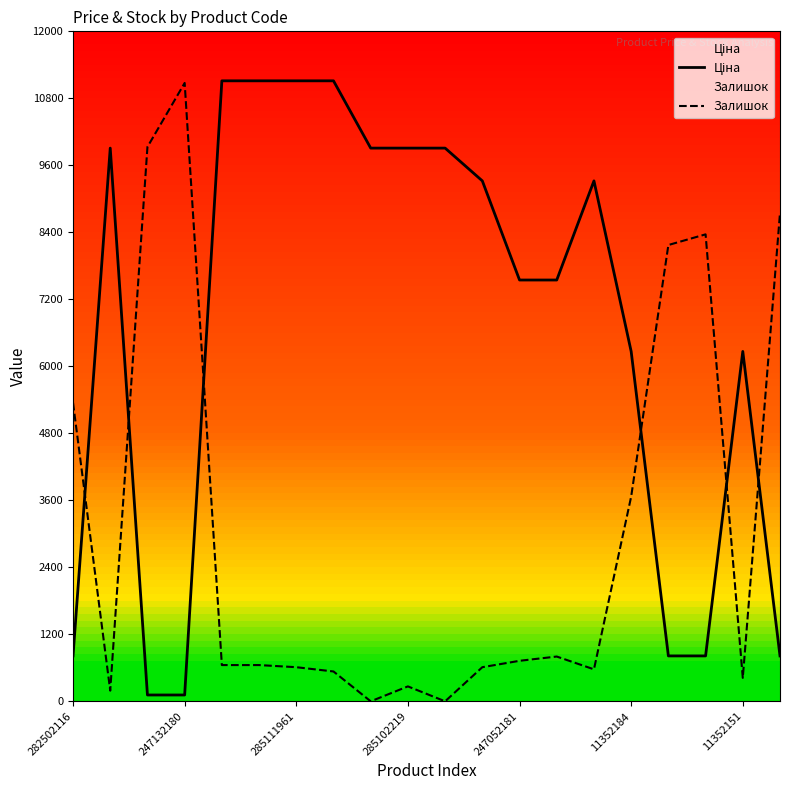

What is the greatest value displayed?

11113.6